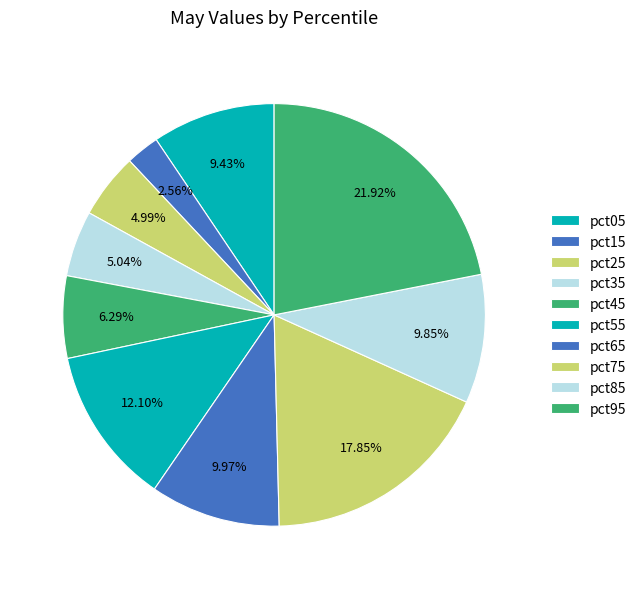

Rank the categories by value from highest to lowest.

pct95, pct75, pct55, pct65, pct85, pct05, pct45, pct35, pct25, pct15